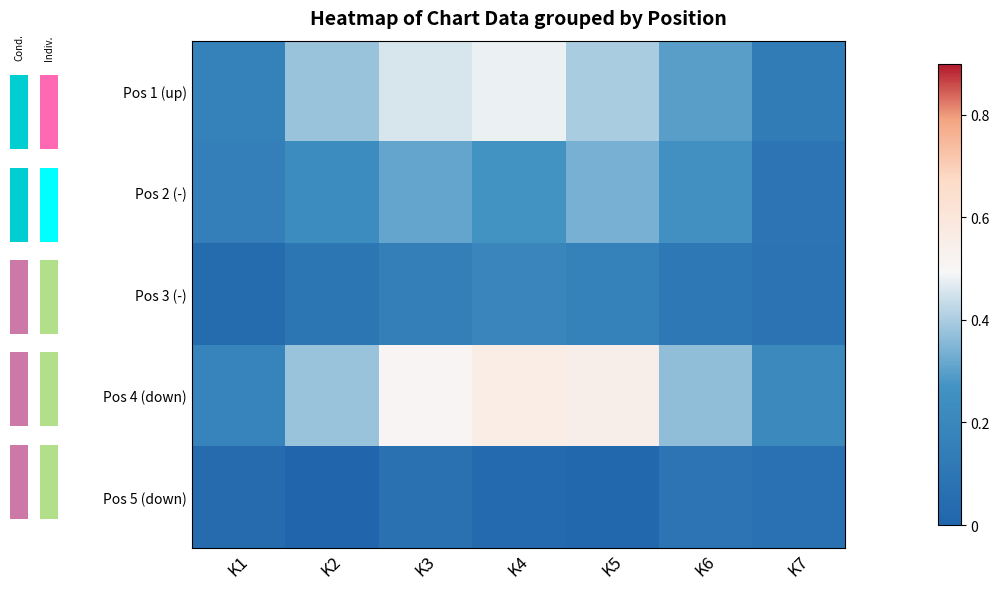

What is the total value across all series at K2?

1.1